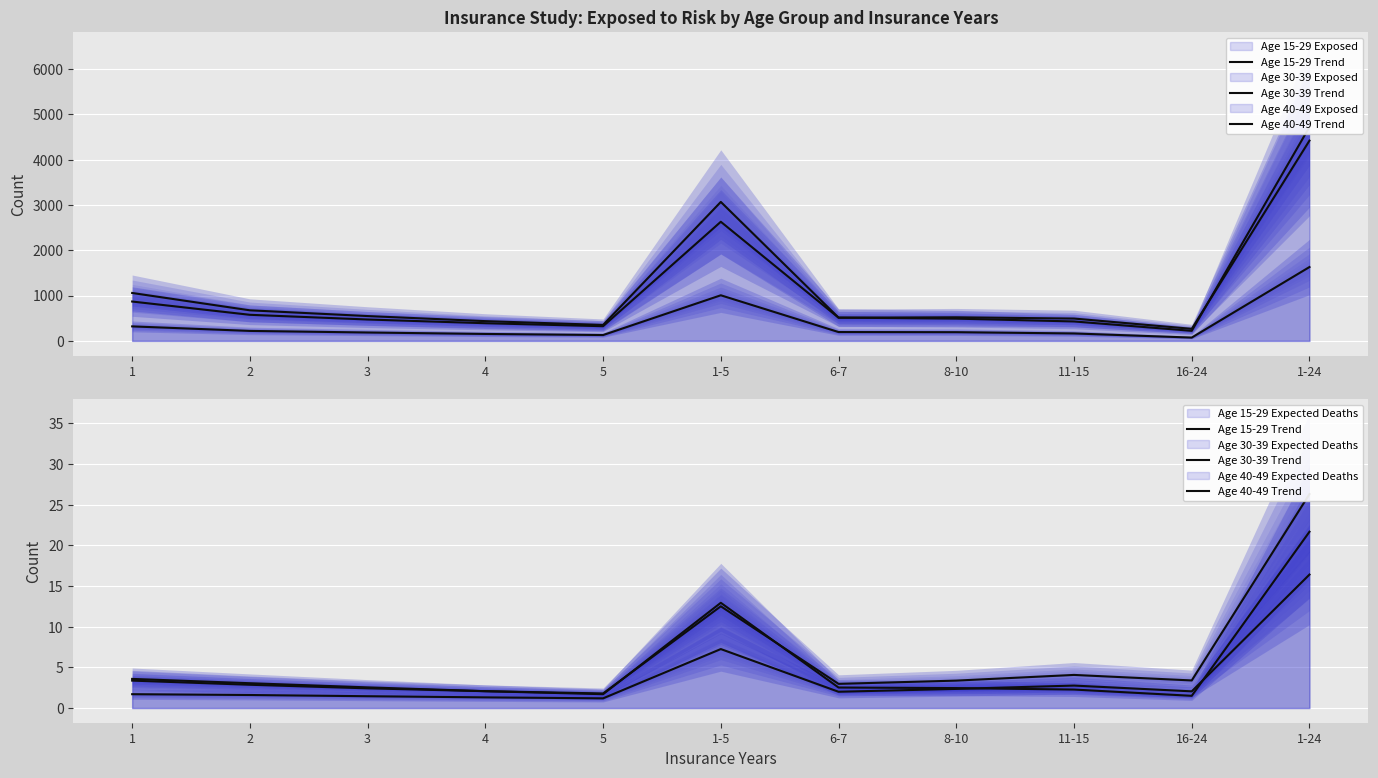

True or false: Age 40-49 Trend and Age 15-29 Trend cross at least once.

True